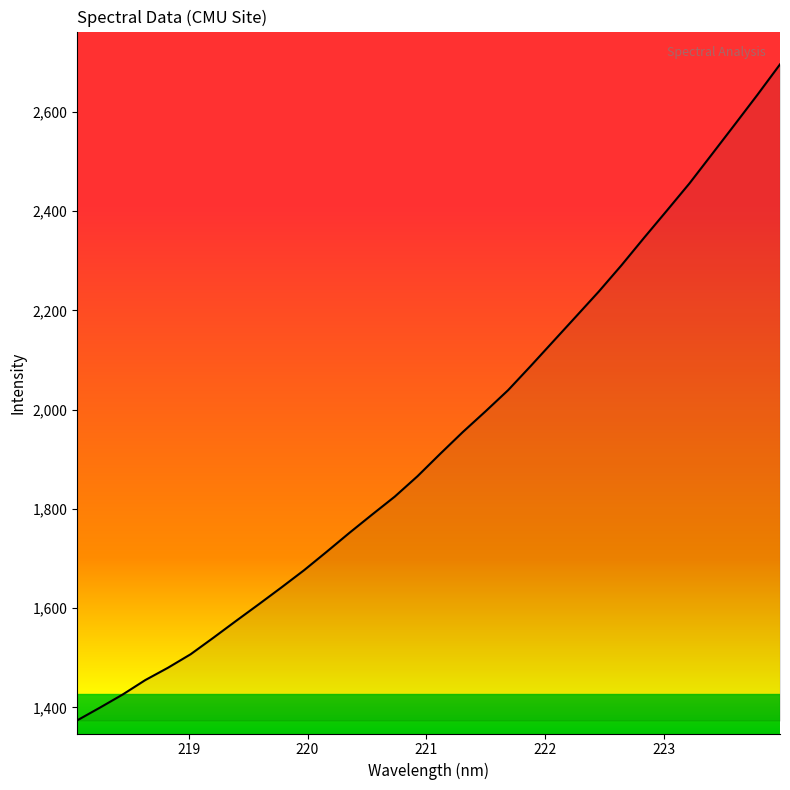

What is the maximum value shown in the chart?

2696.0